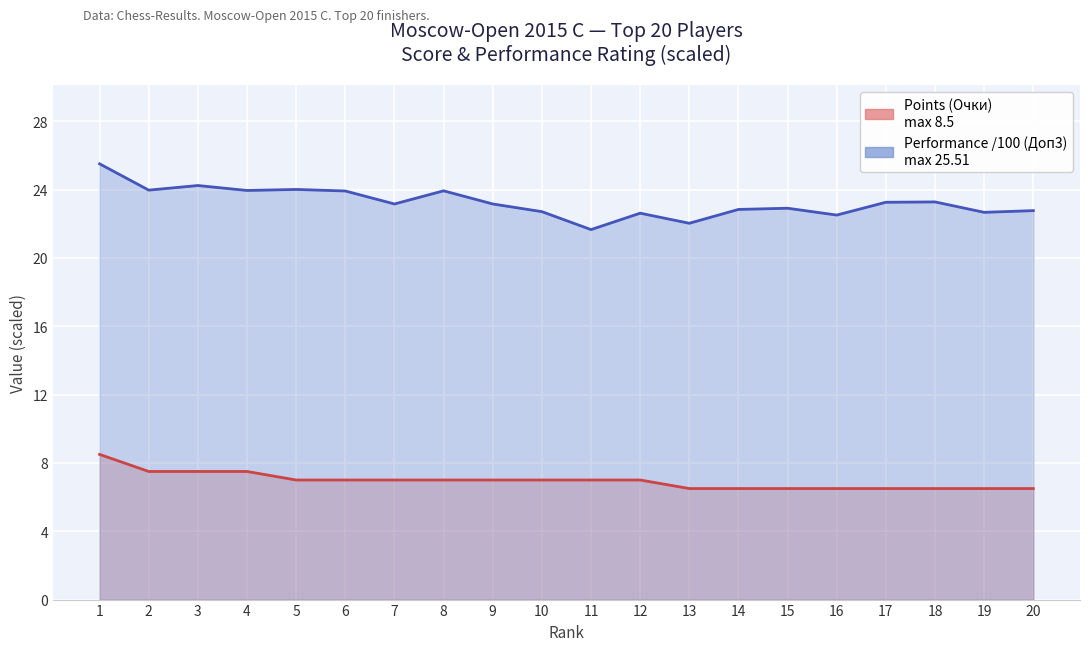

Reading left to right, what are all the values shown in this chart?

1=8.5	2=7.5	3=7.5	4=7.5	5=7.0	6=7.0	7=7.0	8=7.0	9=7.0	10=7.0	11=7.0	12=7.0	13=6.5	14=6.5	15=6.5	16=6.5	17=6.5	18=6.5	19=6.5	20=6.5